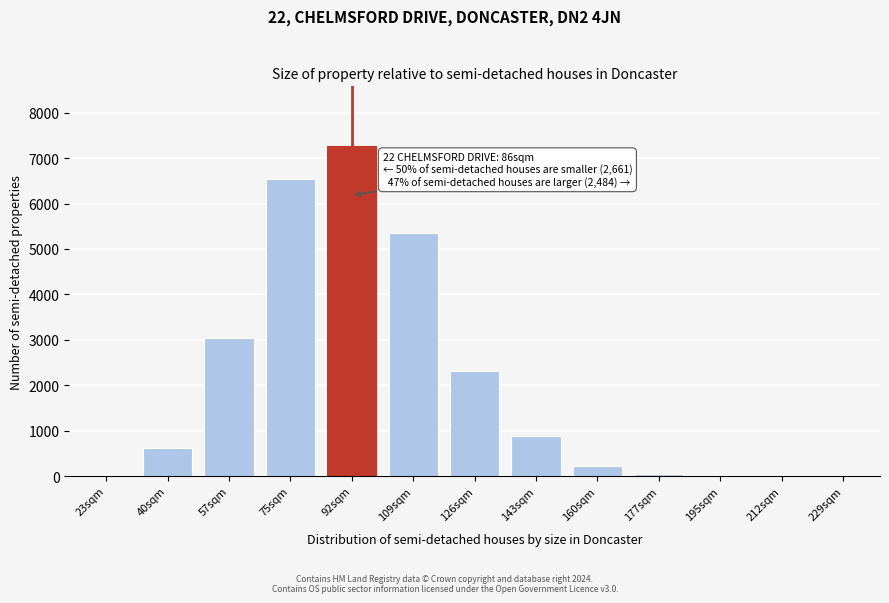

The chart shows a value of -3740 at 229sqm. True or false?

False